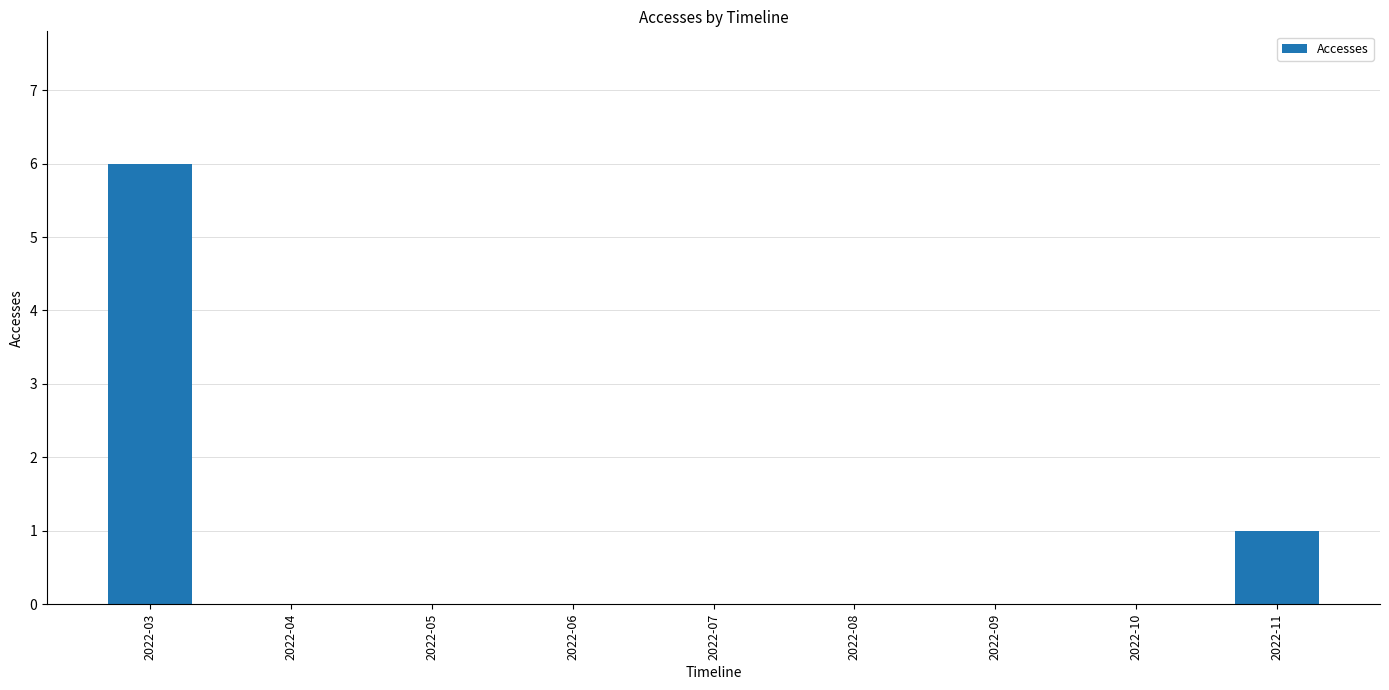

What is the sum of all values?

7